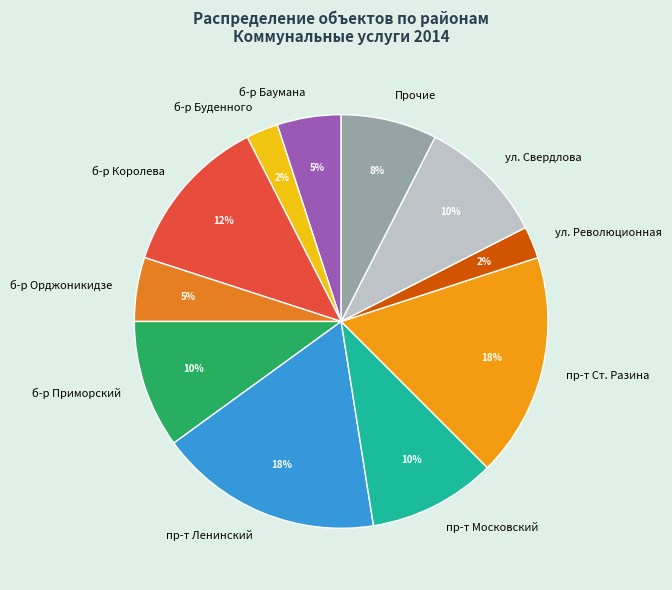

Combined, do пр-т Ленинский and Прочие account for over 50%?

No